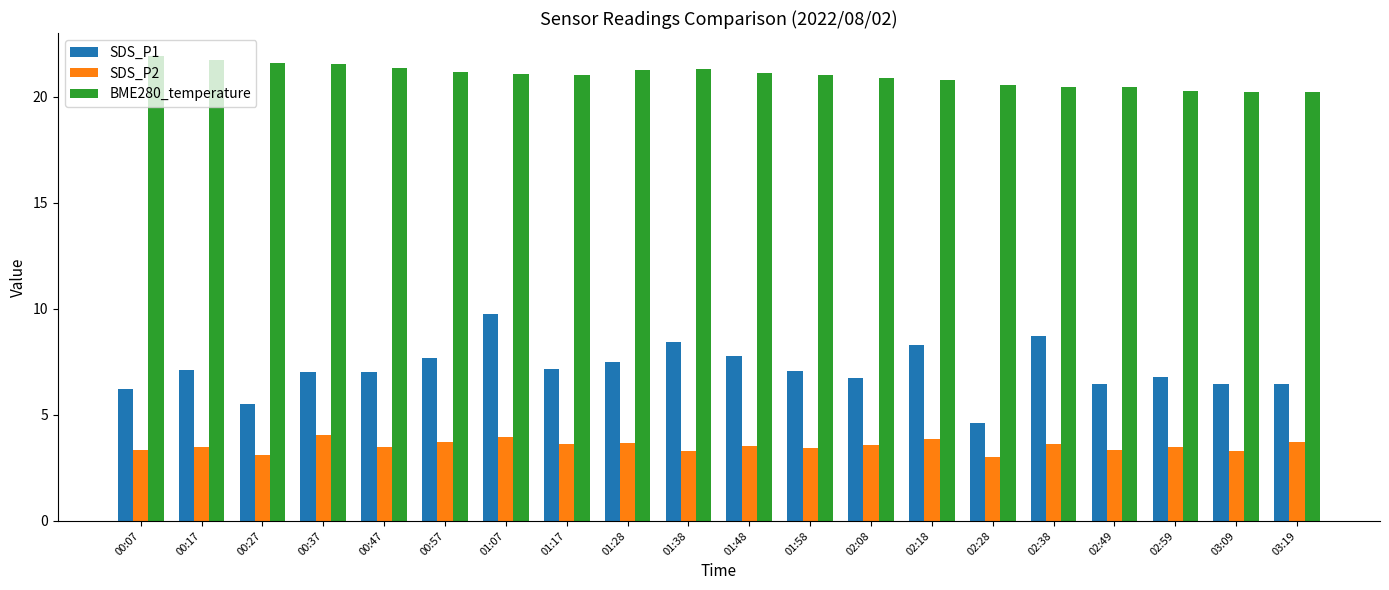

What is the smallest value displayed?

3.0